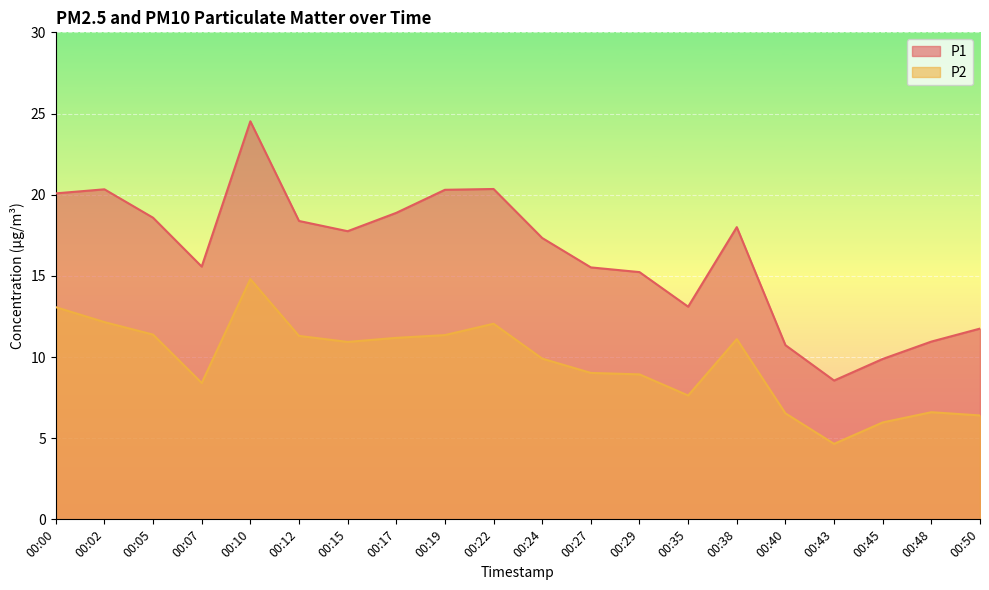

Does the chart display data point markers on the line(s)?

No